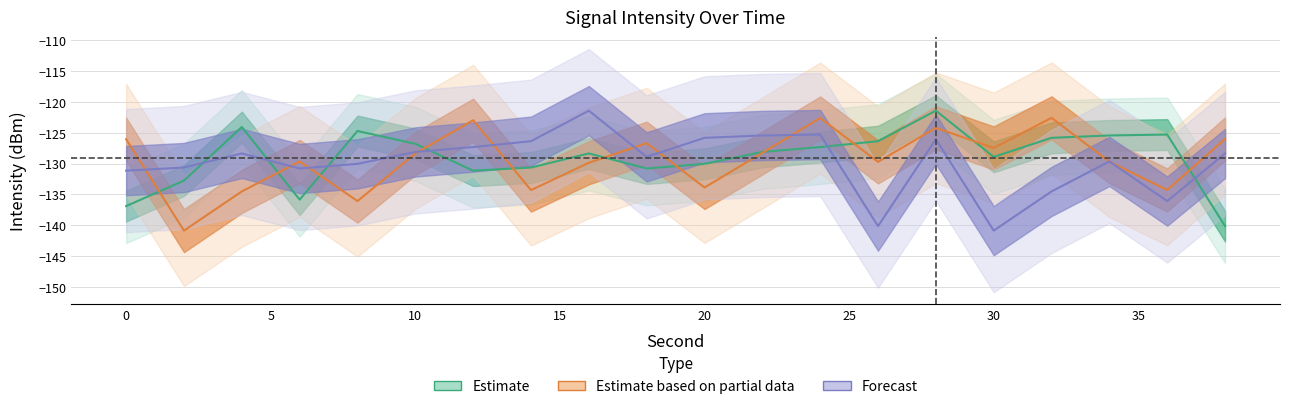

Which has a higher value, 26 or 16?

26